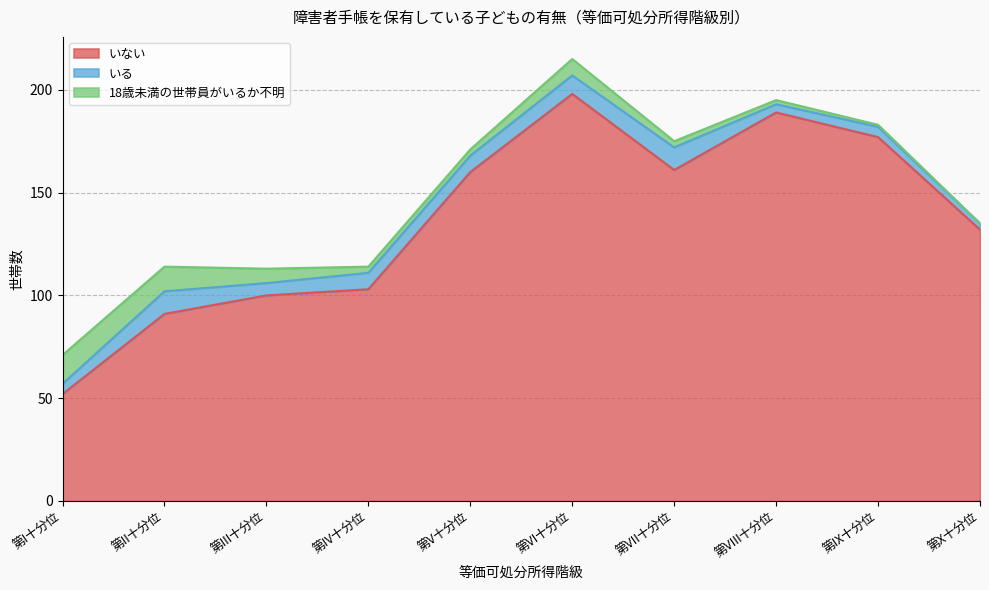

Is the value of いない at 第X十分位 greater than the value of 18歳未満の世帯員がいるか不明 at 第VI十分位?

Yes